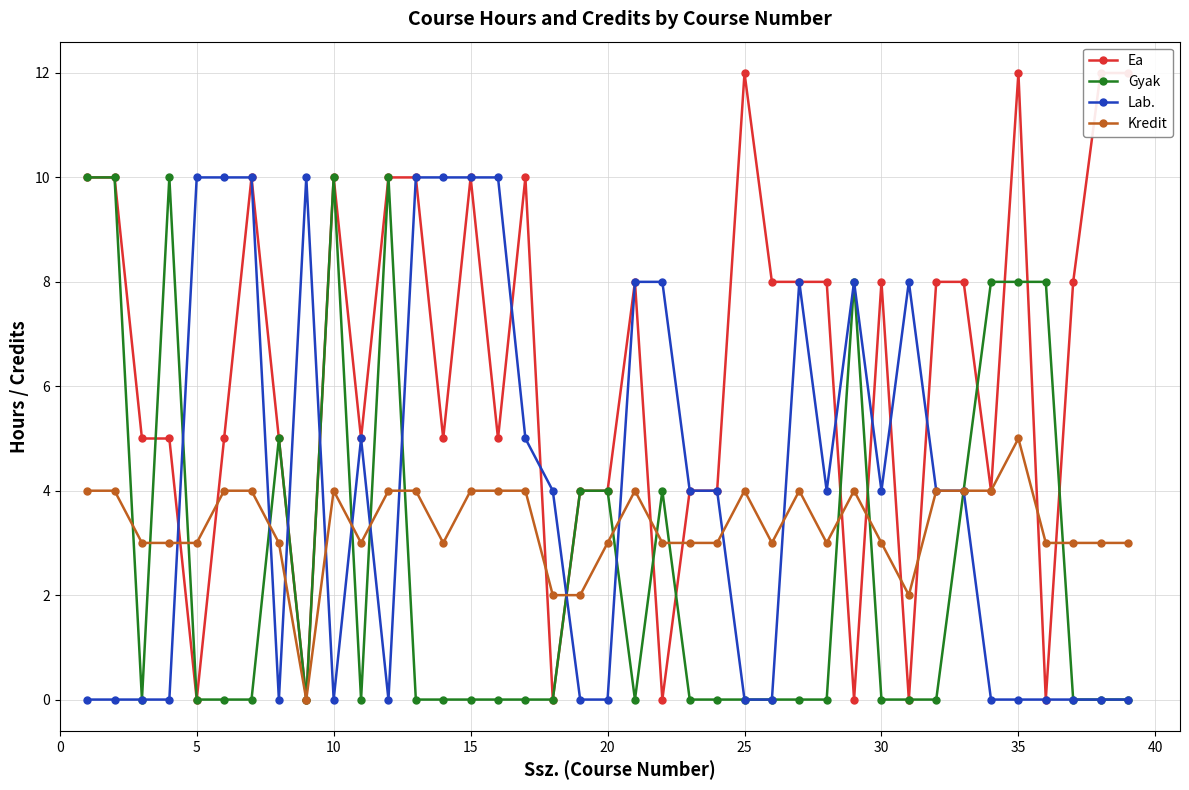

What is the sum of all Gyak values?

103